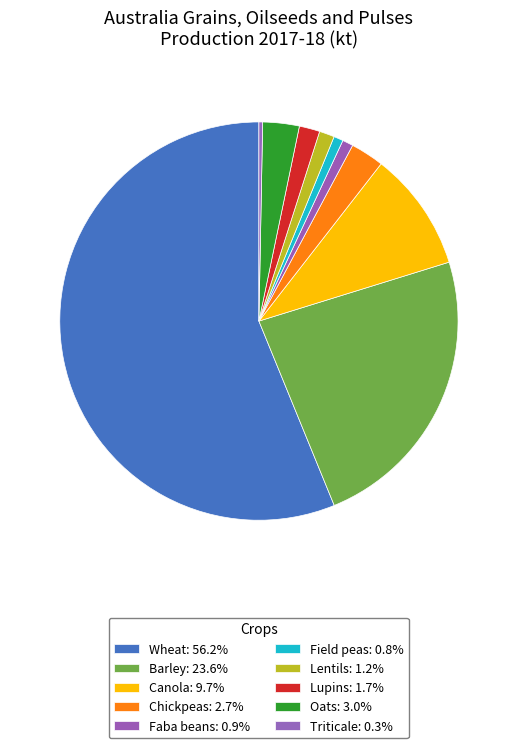

Do Faba beans and Chickpeas together represent more than half of the pie?

No